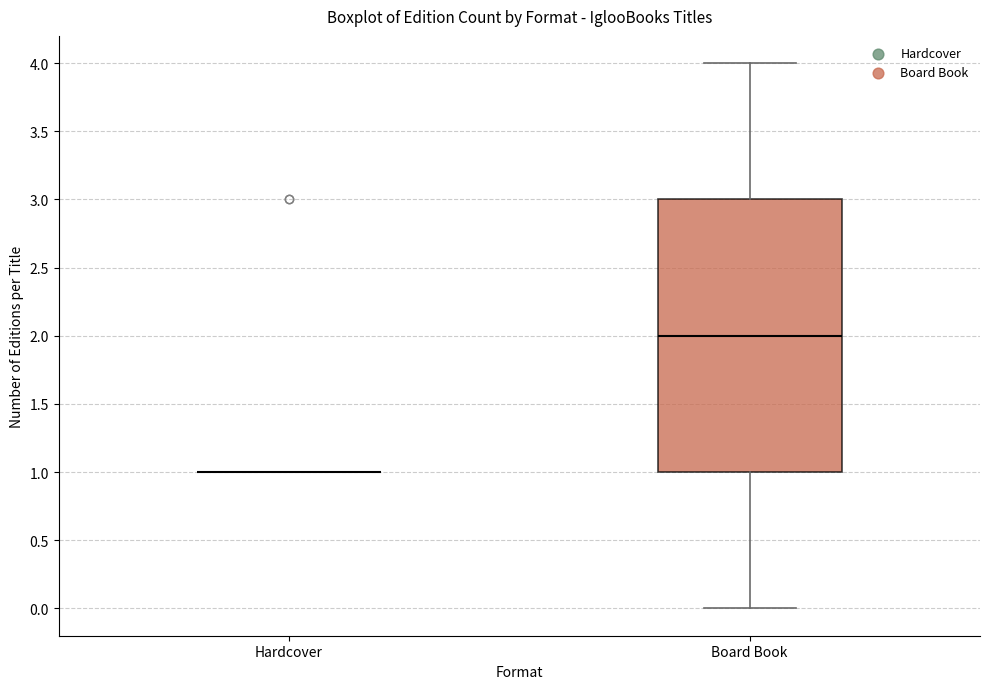

Reading left to right, read every box against the y-axis: the position of its median line, the range the box covers, and the ends of its whiskers. The values are not printed on the chart, so give them approximately, as read against the axis.

Hardcover: box collapsed to a line at 1, whiskers 1 to 1
Board Book: median 2, box 1 to 3, whiskers 0 to 4